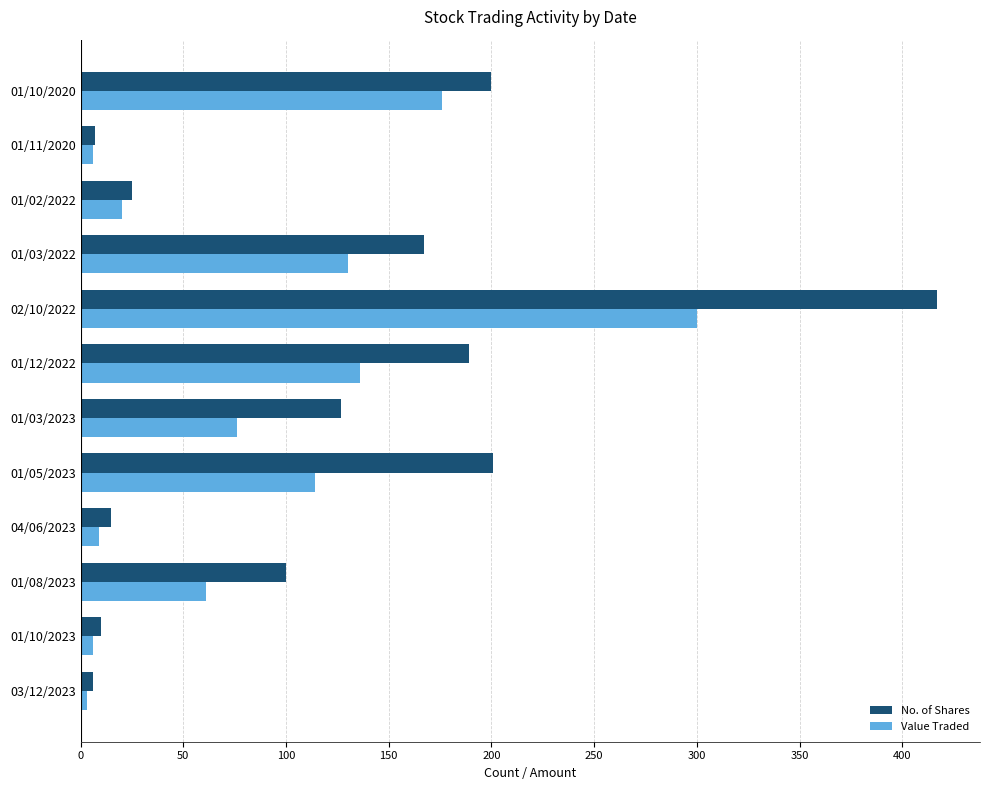

Which series has the widest spread of values?

No. of Shares